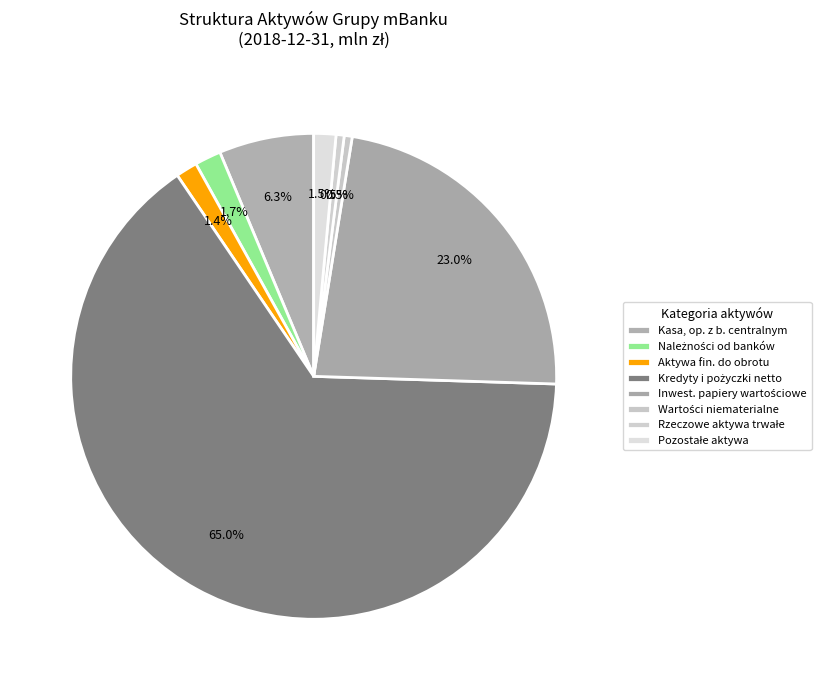

How many slices are in this pie chart?

8